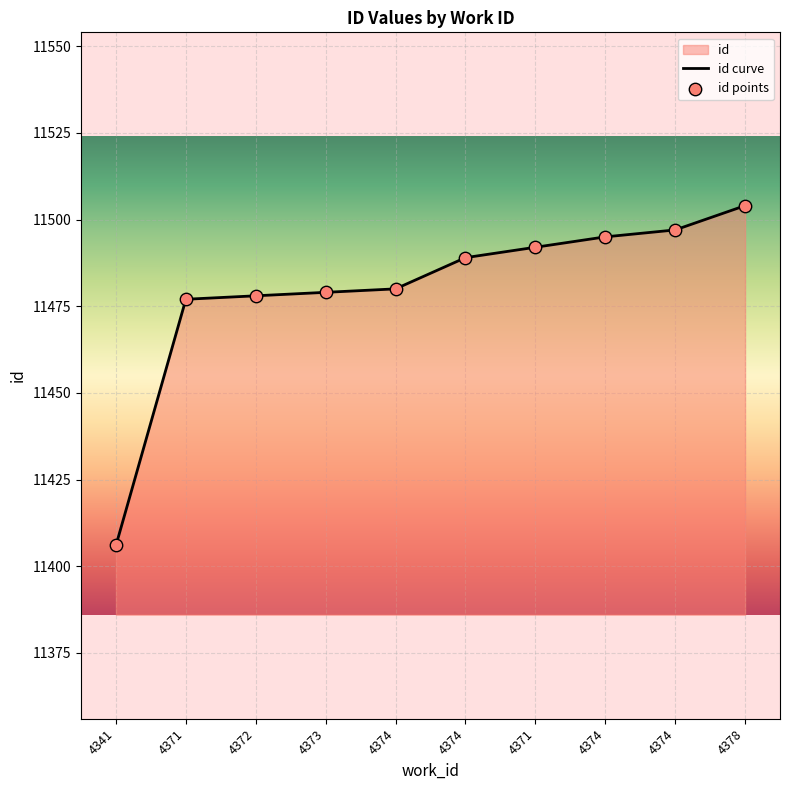

What is the change in value from 4371 to 4373?

+2